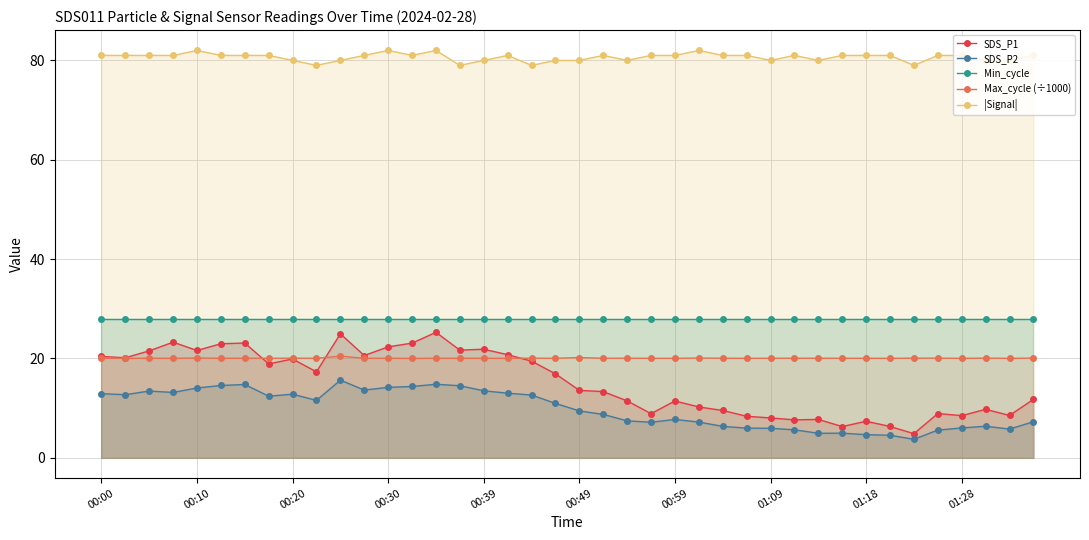

How many values in the |Signal| series are below 81?

14